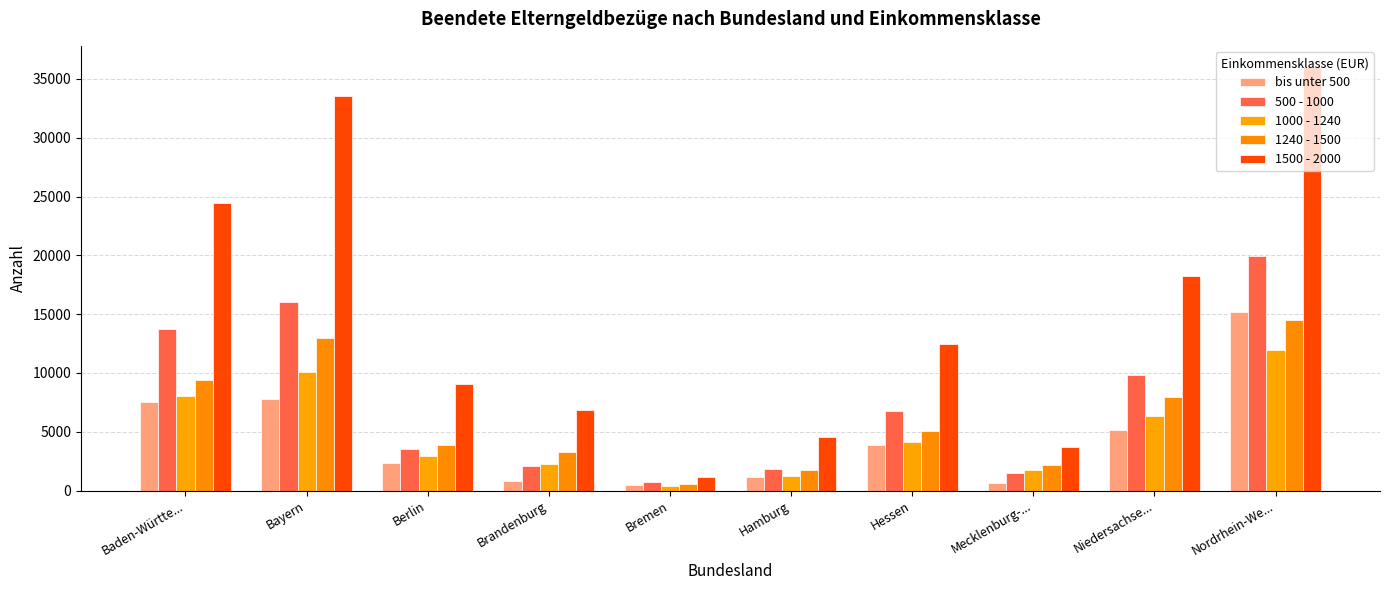

What is the spread (max minus min) of values at Niedersachse...?

13090